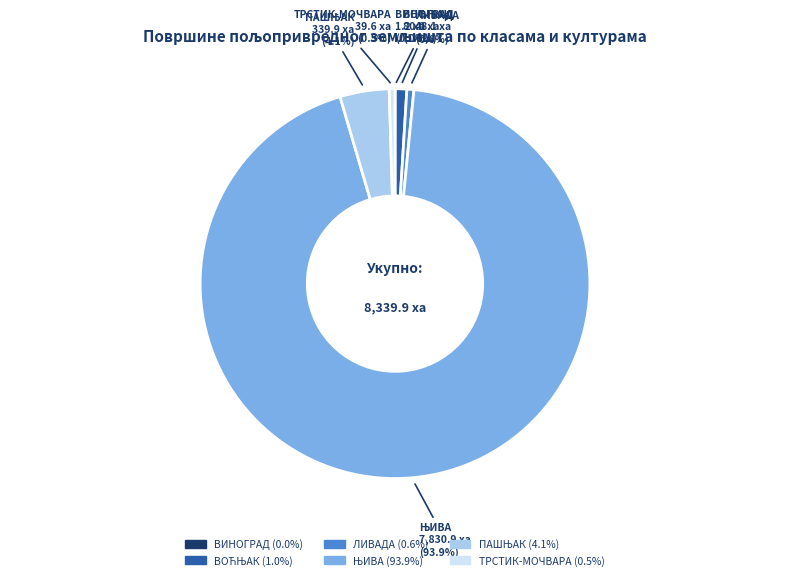

What portion of the pie excludes ЛИВАДА?

99.4%